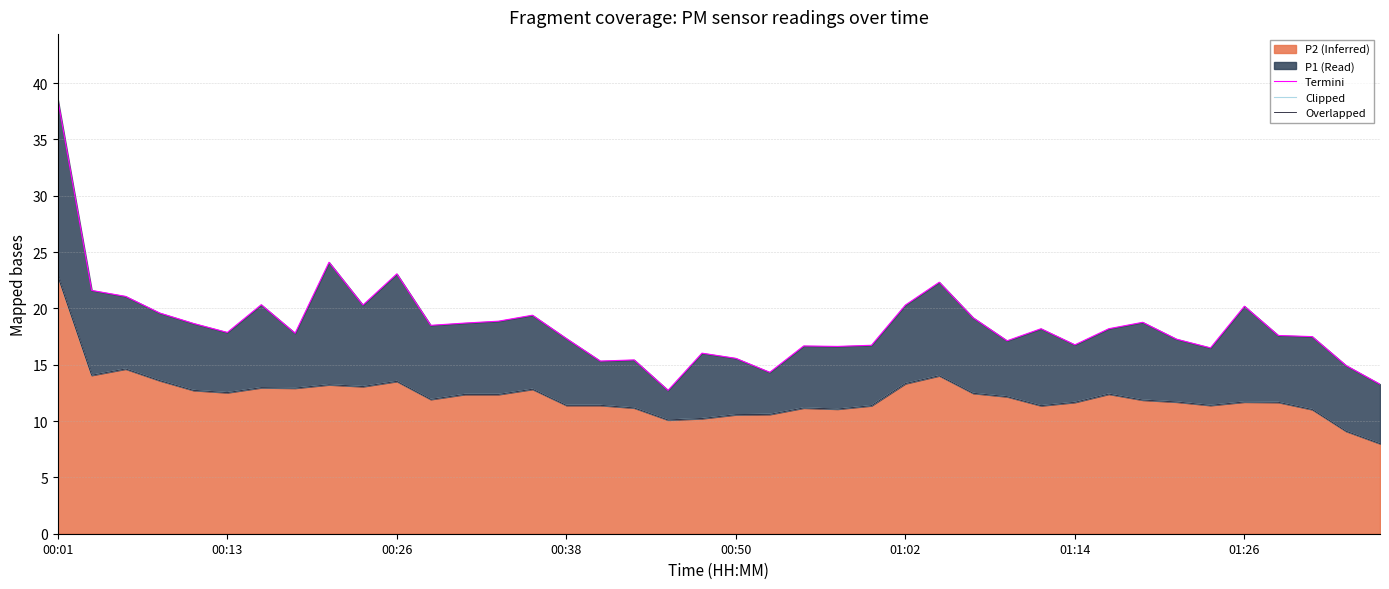

True or false: Overlapped and Termini intersect in this chart.

False